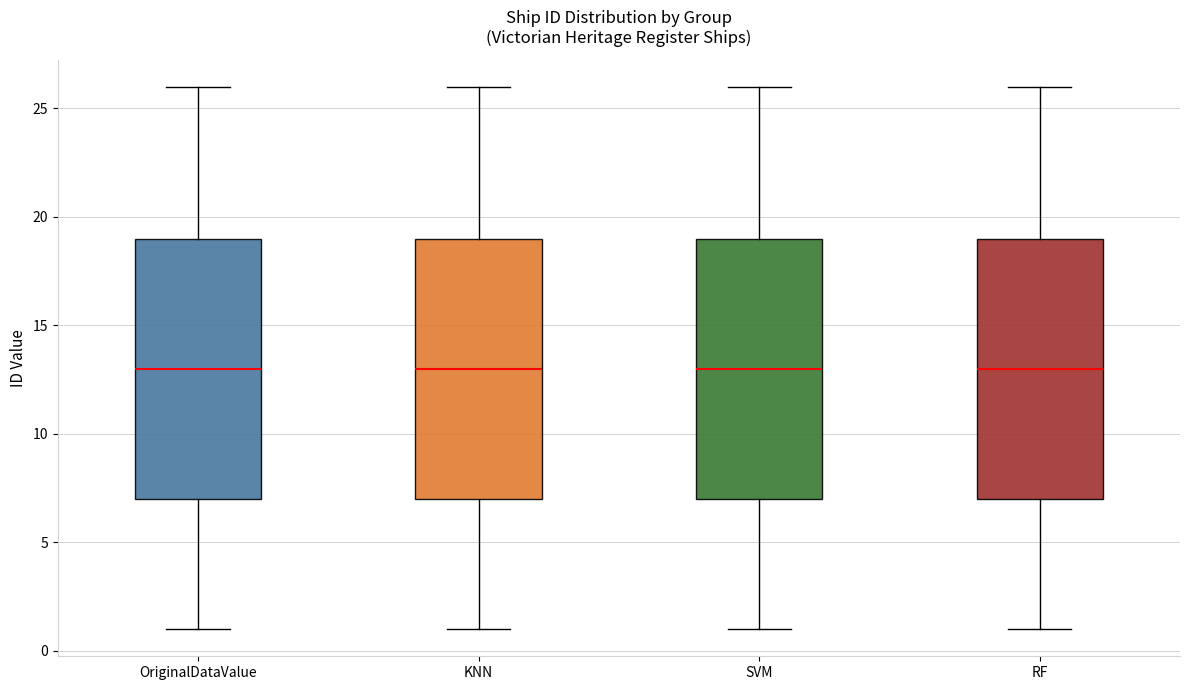

Where is the upper edge of the box for SVM on the y-axis? The values are not printed on the chart, so give them approximately, as read against the axis.

19